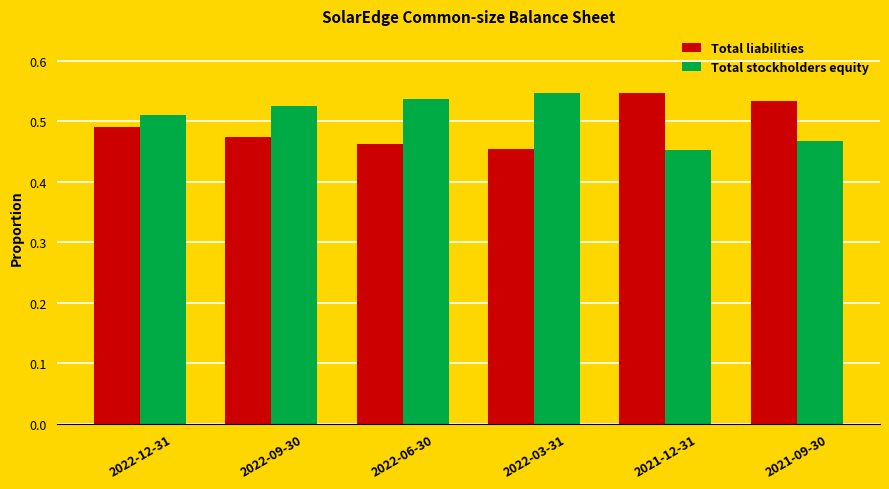

At how many categories does at least one series exceed 0?

6